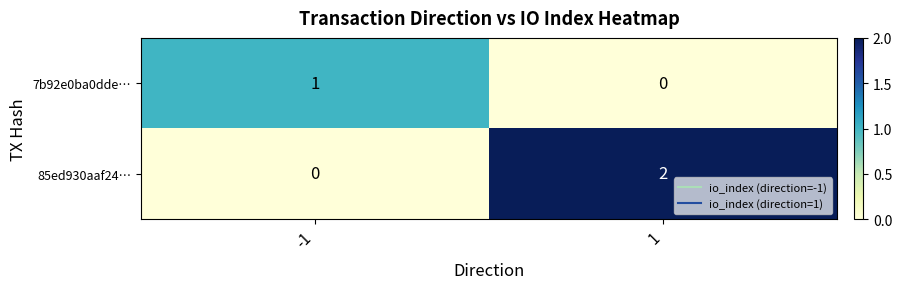

Is it true that 85ed930aaf24… equals 0 at -1?

True